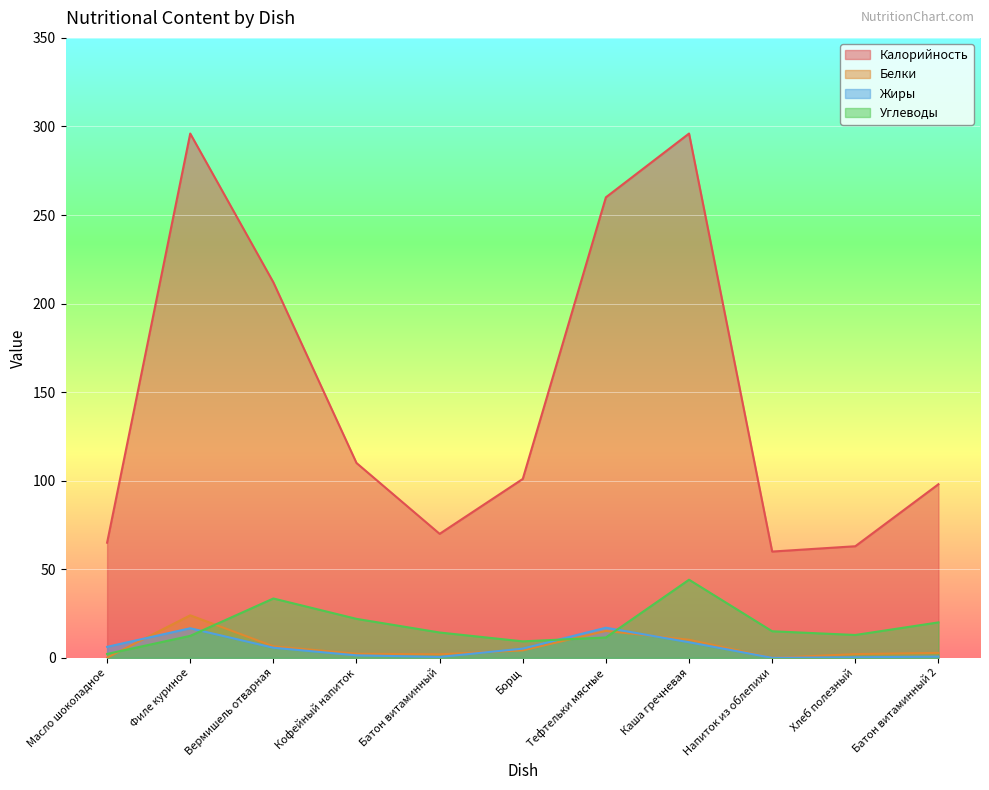

Does the chart display data point markers on the line(s)?

No